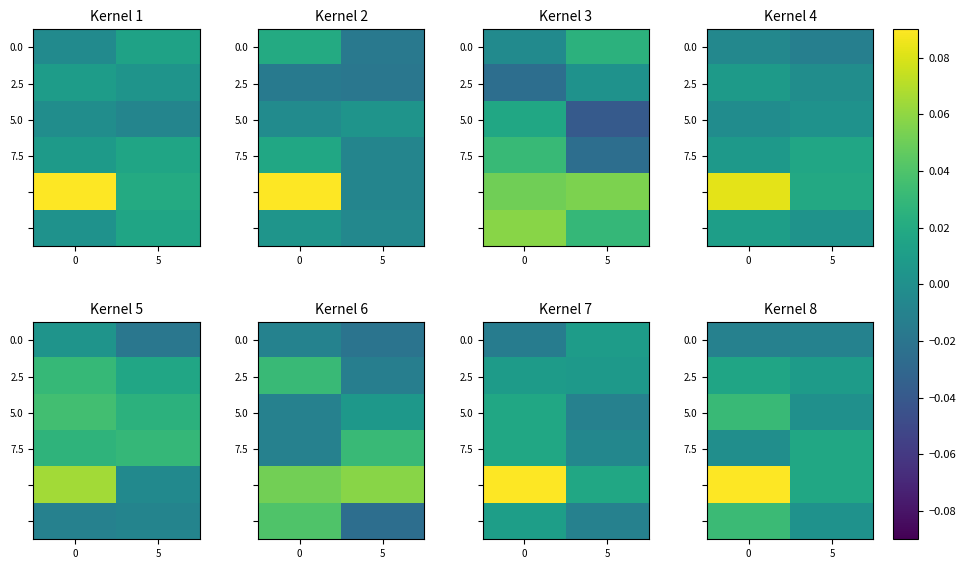

Is the value of 2.5 at 5 greater than the value of 0.0 at 5?

Yes